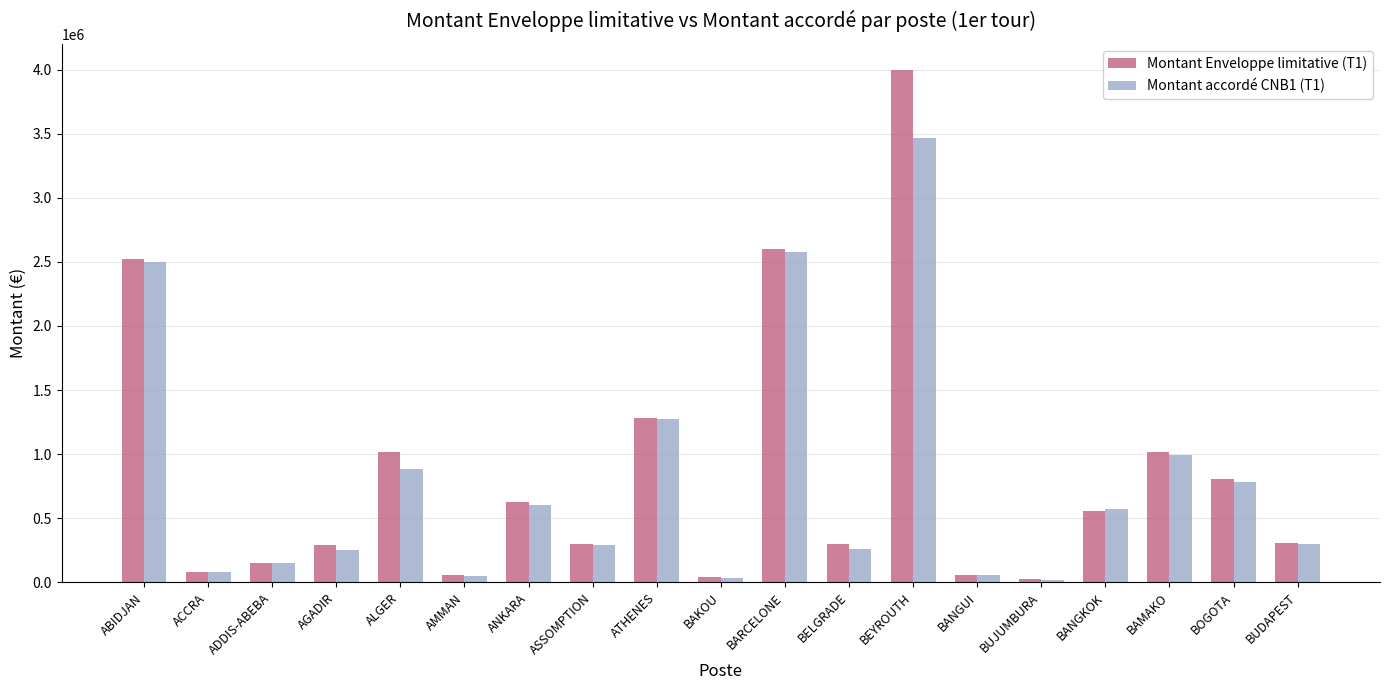

What is the sum of the Montant accordé CNB1 (T1) values at BAMAKO and ABIDJAN?

3489346.6